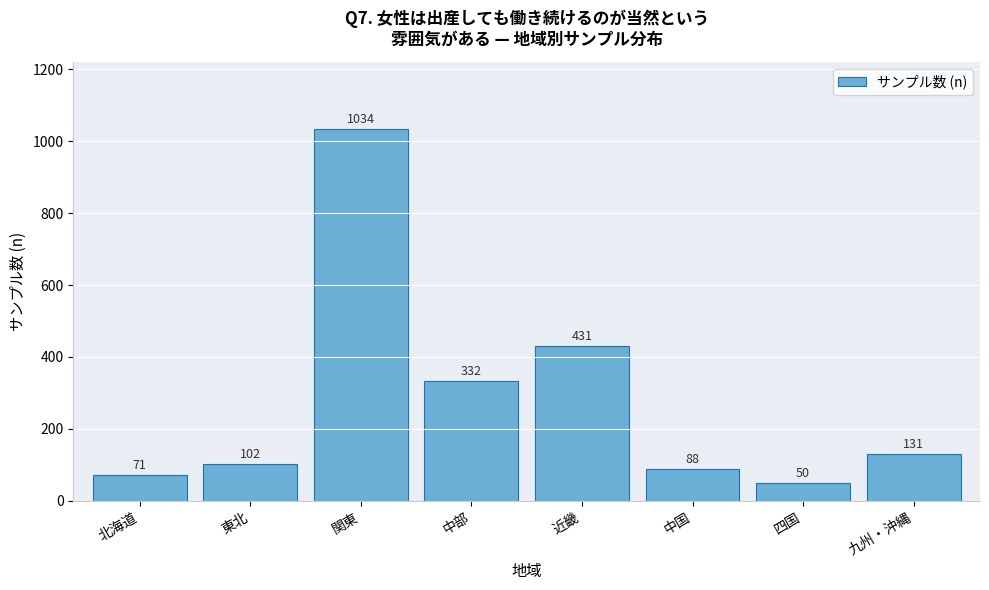

List the labels in order of value, largest first.

関東, 近畿, 中部, 九州・沖縄, 東北, 中国, 北海道, 四国